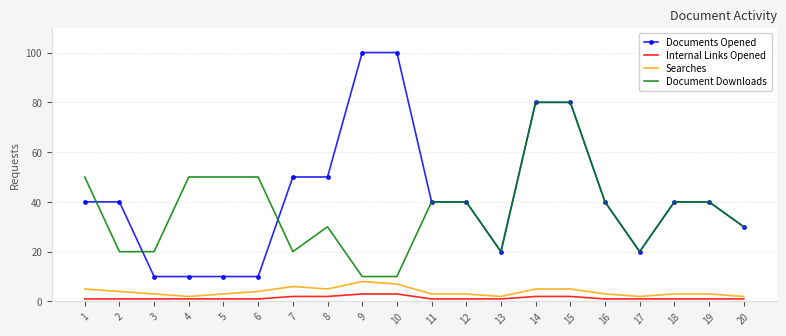

Is the value of Documents Opened at 6 greater than the value of Internal Links Opened at 17?

Yes